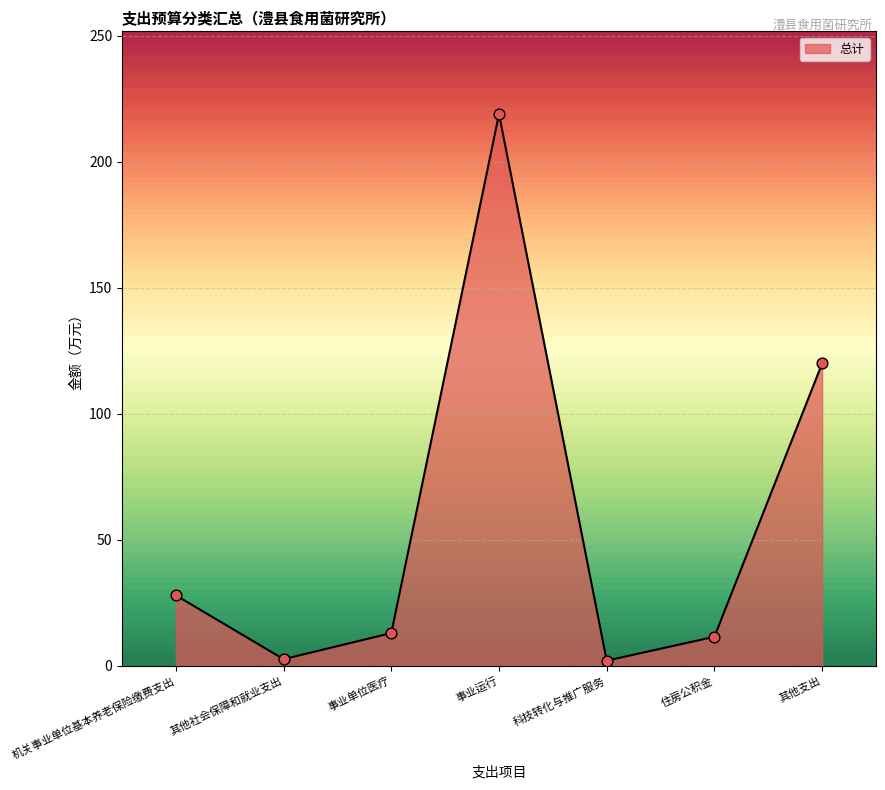

Which has a higher value, 事业单位医疗 or 其他支出?

其他支出